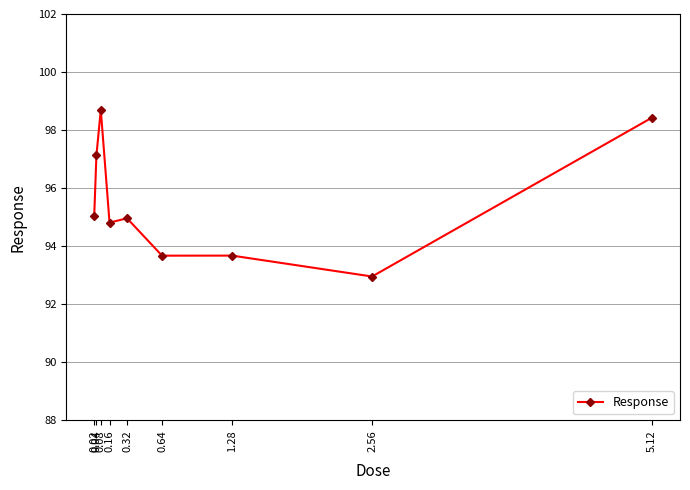

What is the label of the 4th point from the right?

0.64